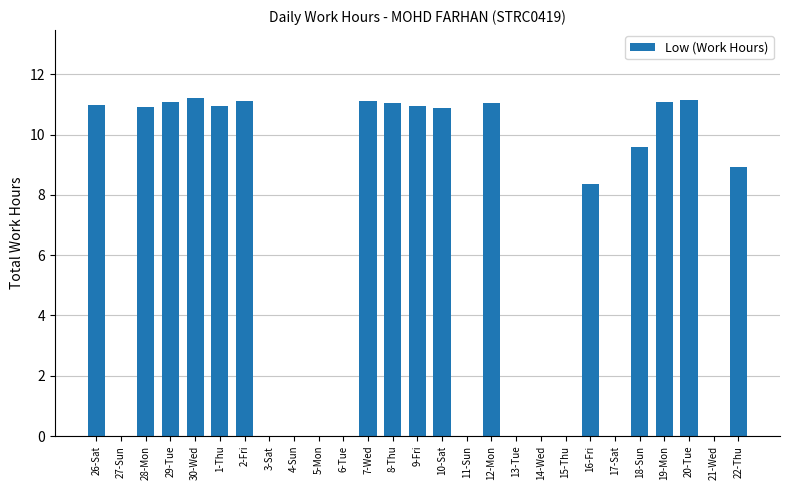

How many categories are shown in the chart?

27